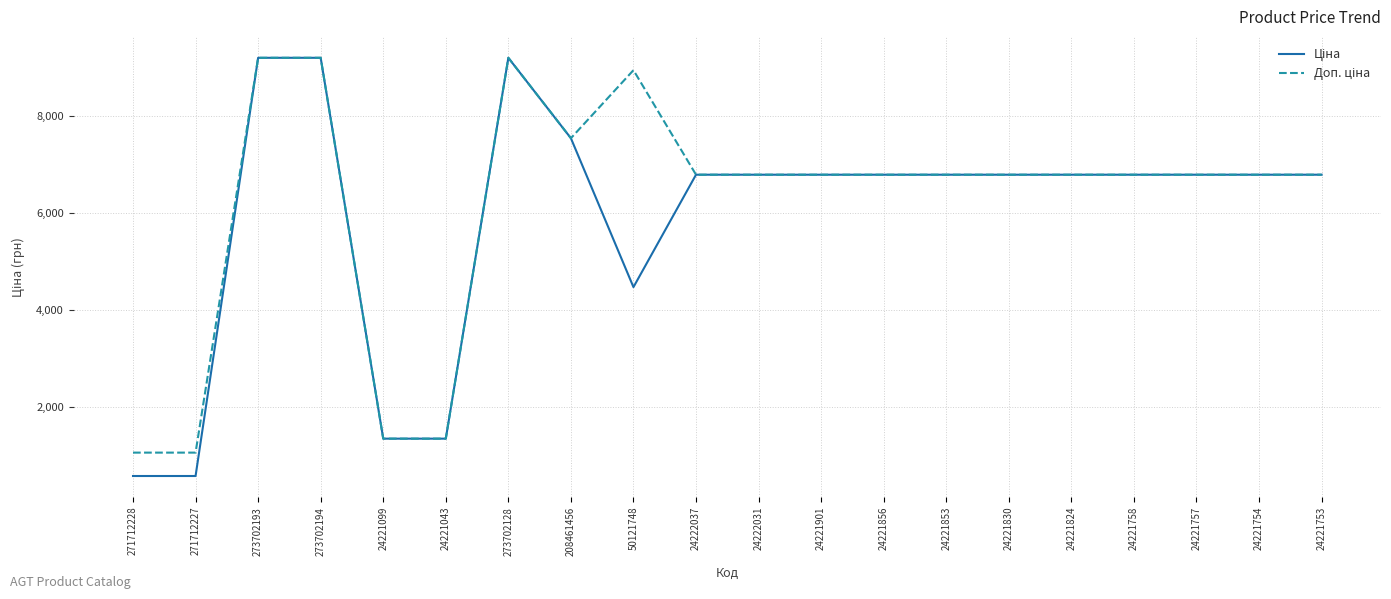

What position from the left is 50121748?

9